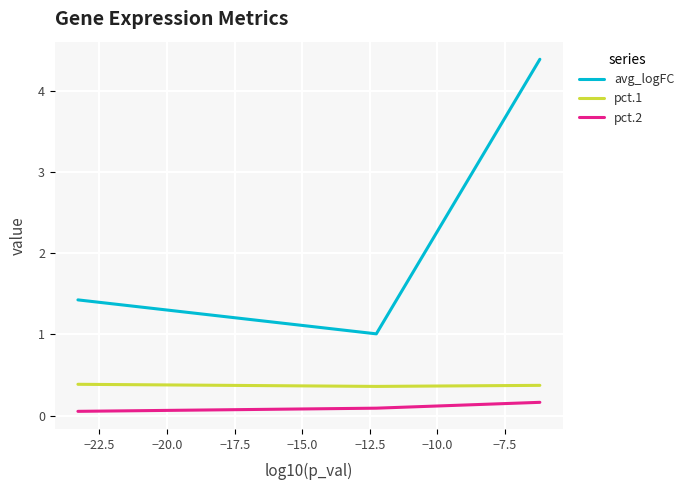

Rank the series by their maximum value, from highest to lowest.

avg_logFC, pct.1, pct.2